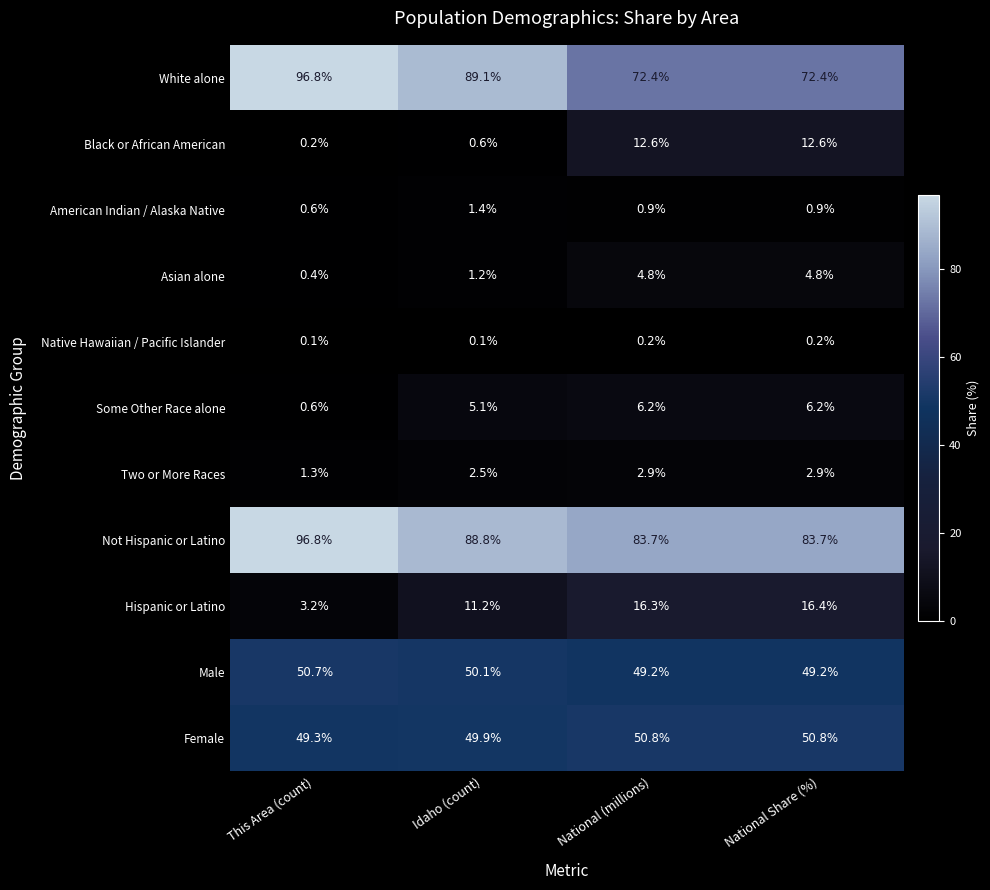

True or false: Some Other Race alone has a value of 11.0 at National Share (%).

False